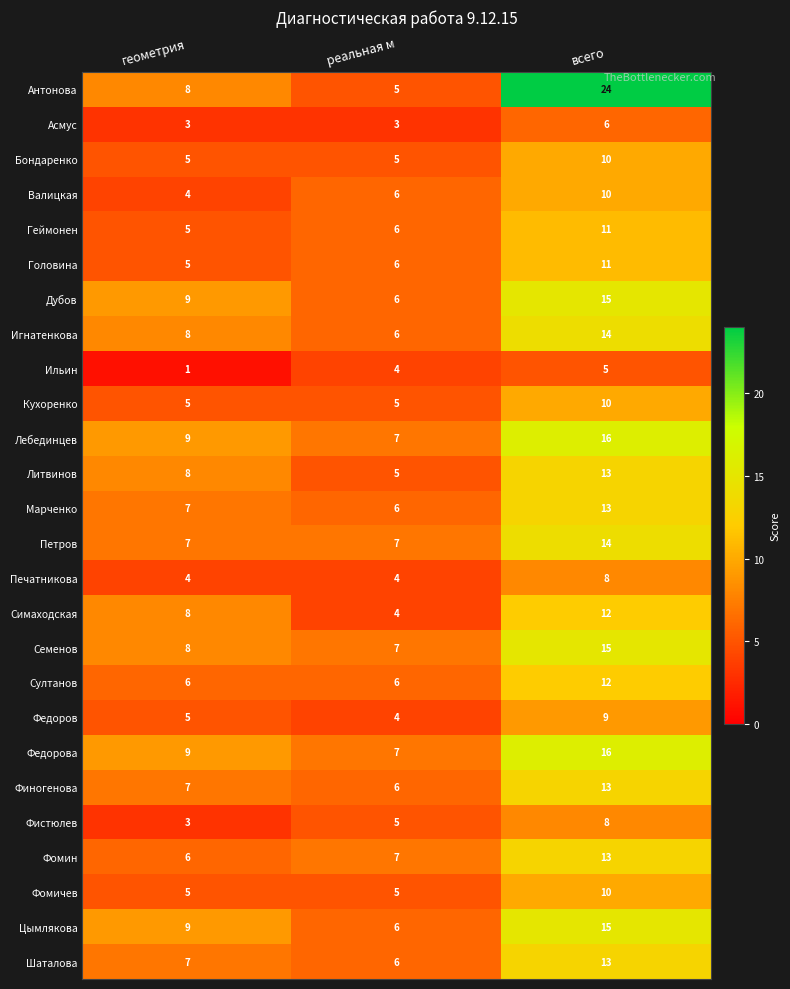

Where is Фомин nearest to the value 9?

реальная м